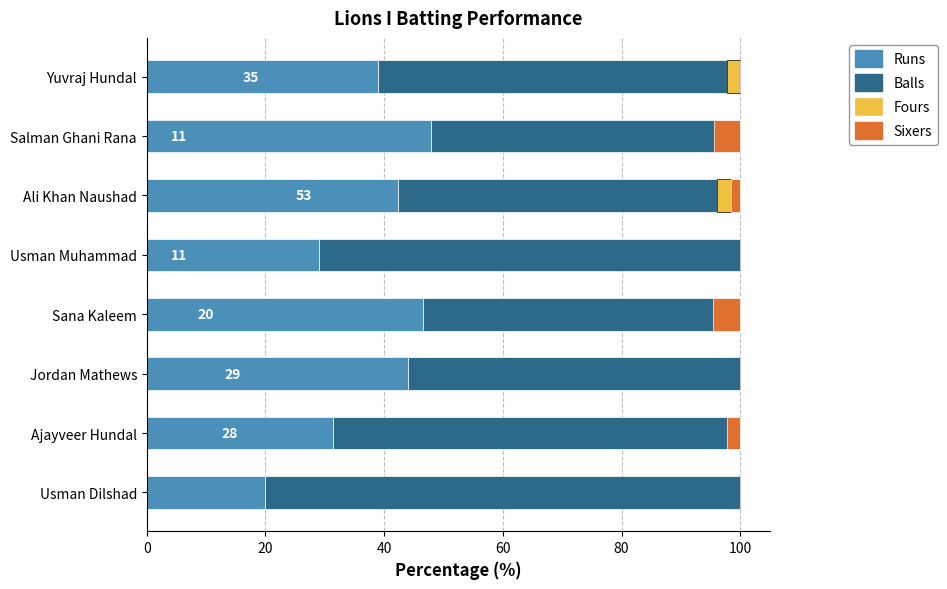

What is the total value across all series at Usman Muhammad?

100.0